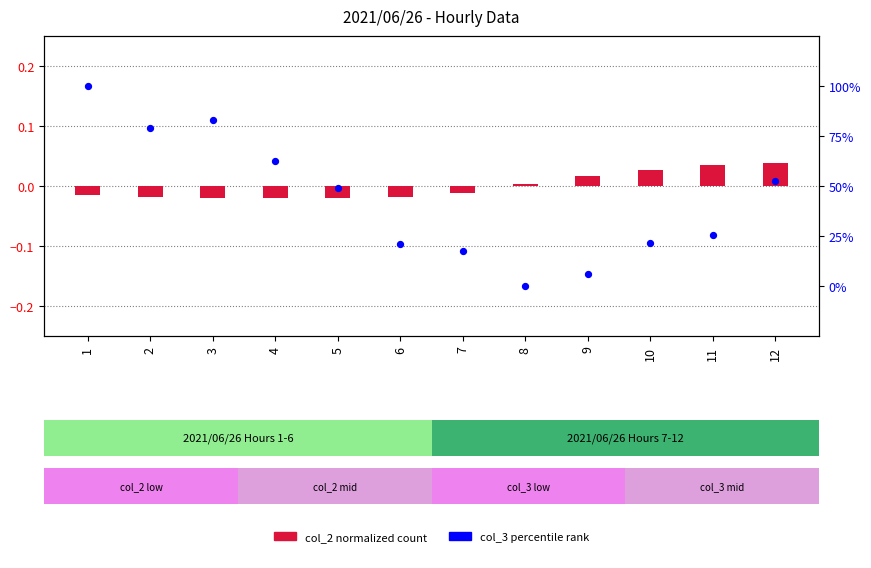

At how many categories does at least one series exceed 69?

3